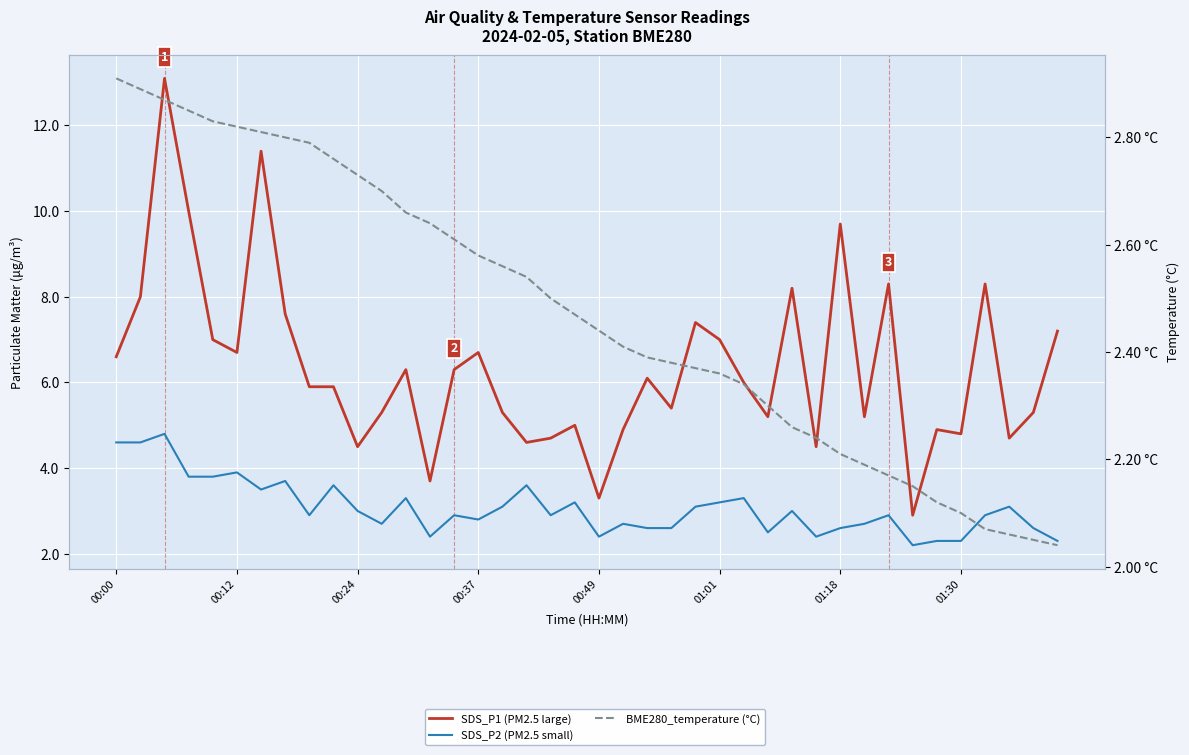

Between 00:12 and 15, which is larger?

00:12